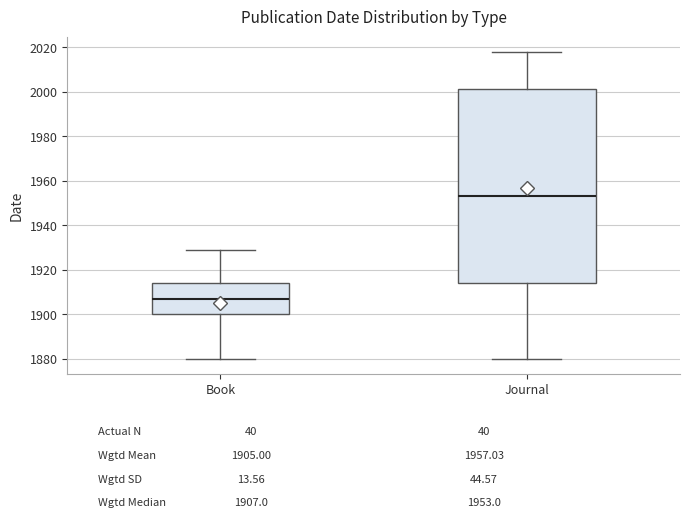

Which box is the tallest, from its lower edge to its upper edge?

Journal